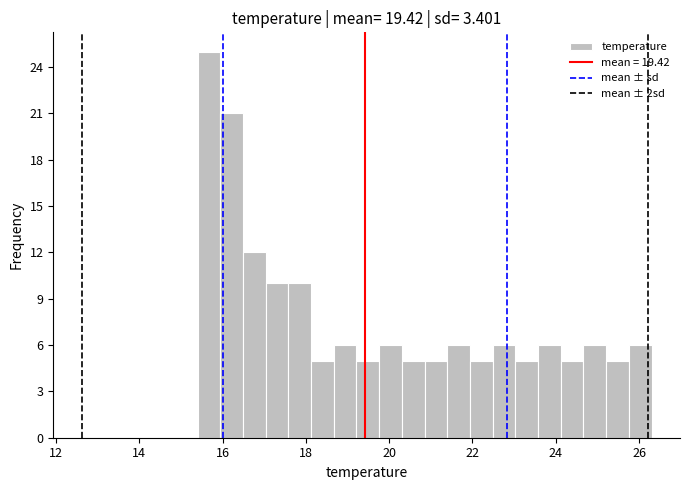

Read against the x-axis, roughly where is the centre of the tallest bar?

15.6